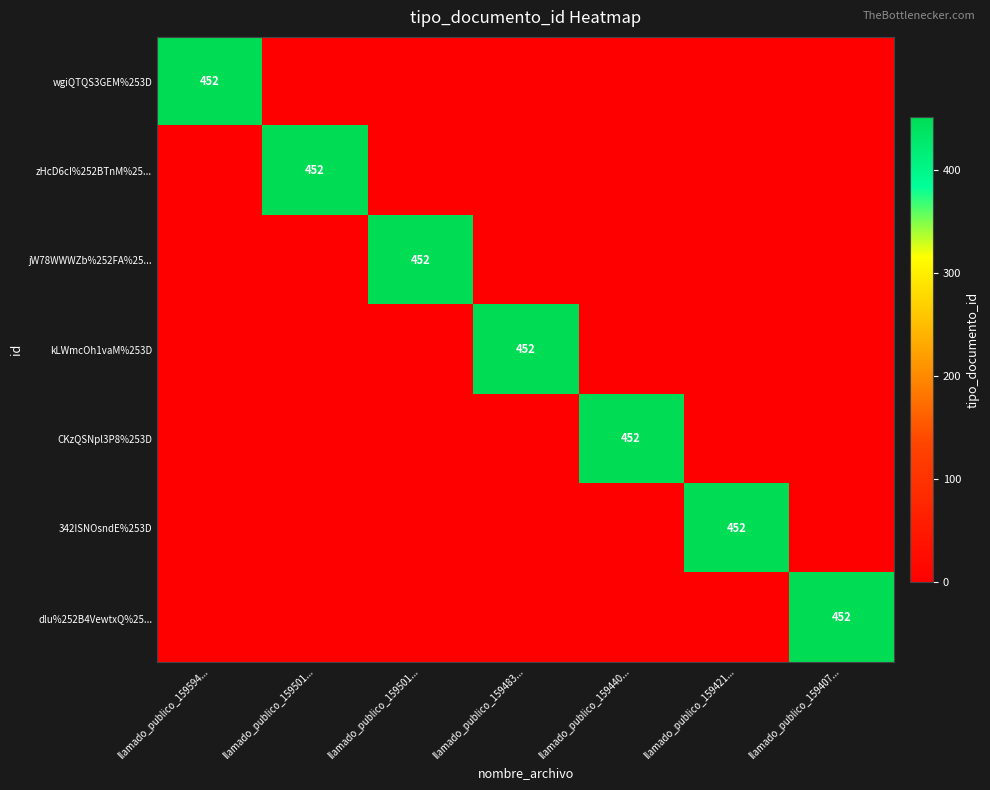

The wgiQTQS3GEM%253D series shows -215 at llamado_publico_159501.... True or false?

False